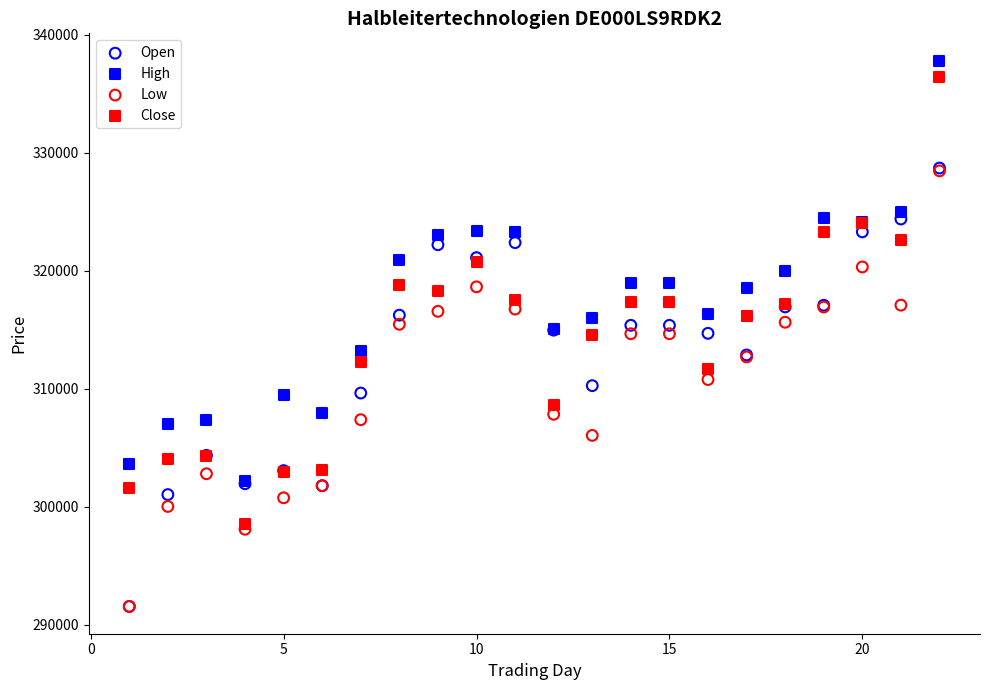

What are all the series names shown in the legend?

Open, High, Low, Close